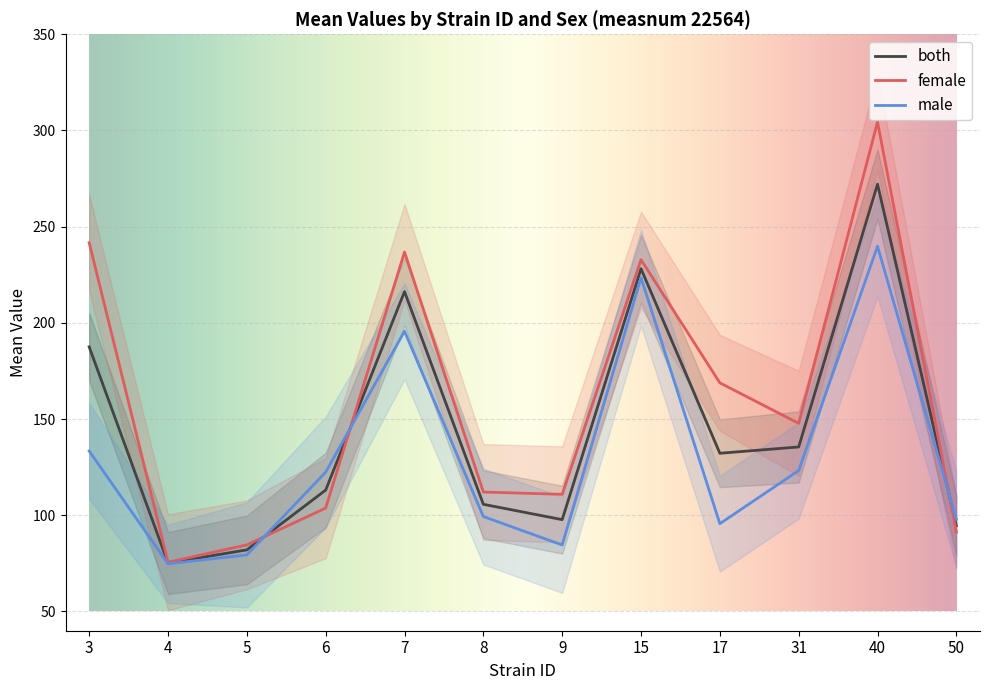

What value does the male series have at 7?

195.7